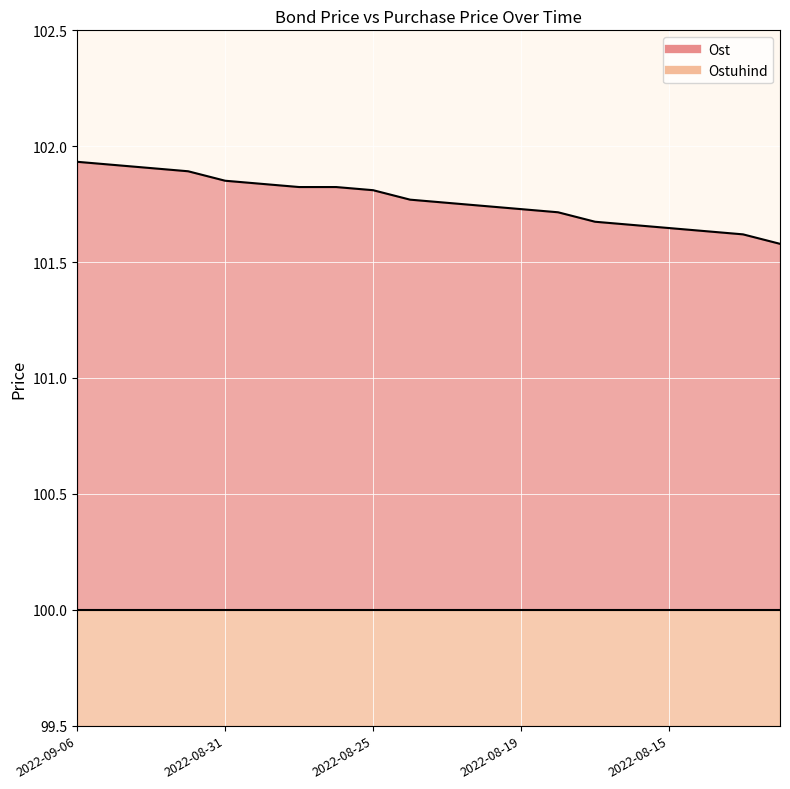

True or false: the data has more than 0 interior local peaks.

False